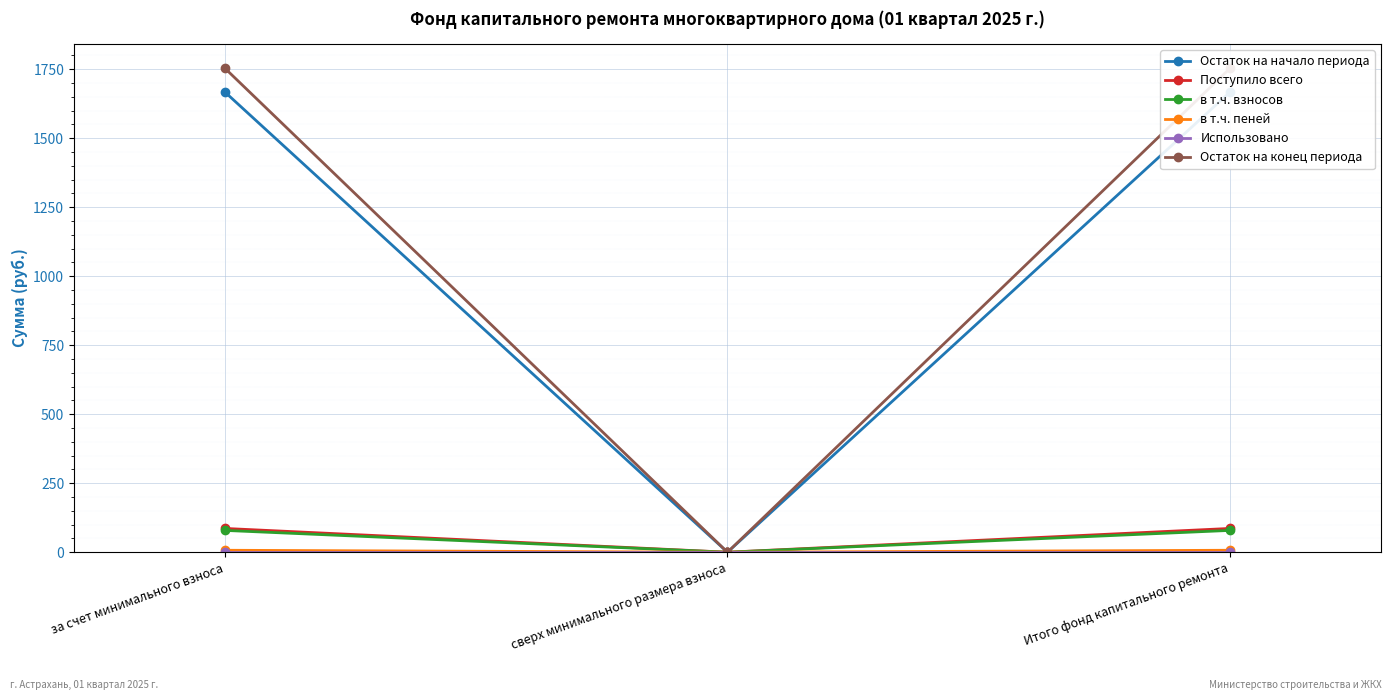

How many distinct data groups are displayed?

6